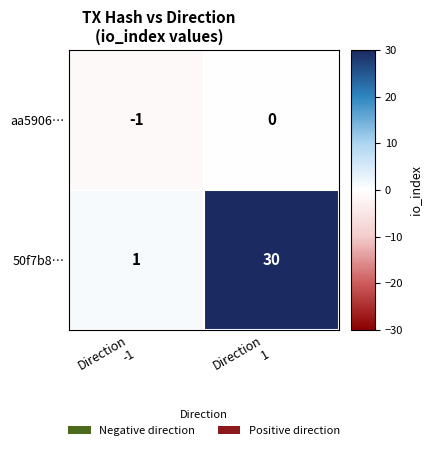

What is the average value of the 50f7b8… series?

16